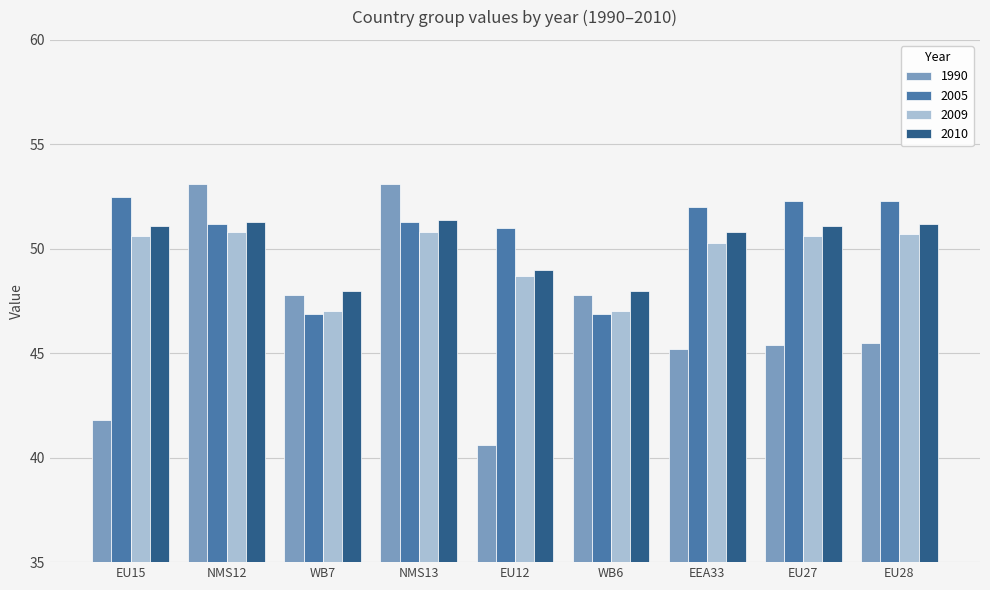

What is the difference between the maximum and minimum values in the 2010 series?

3.4